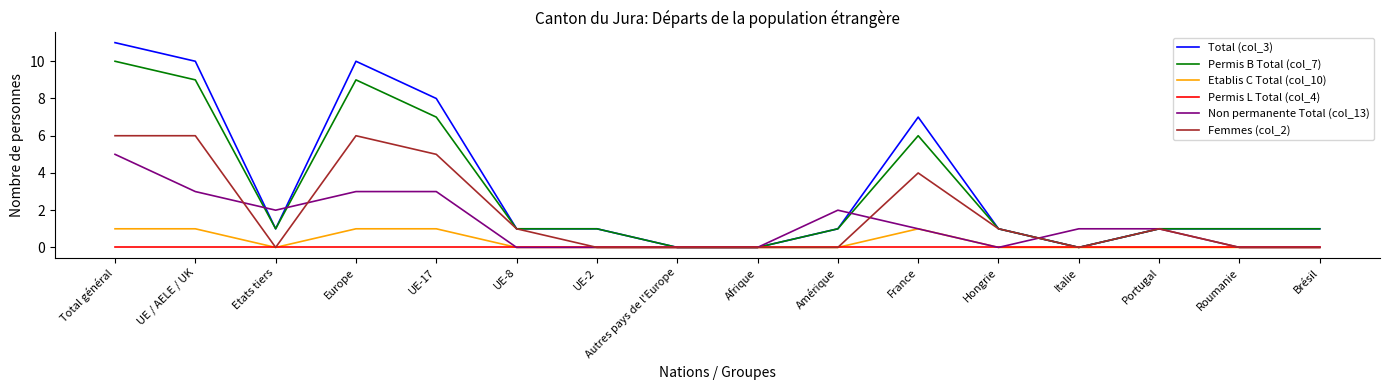

At how many categories does at least one series exceed 3?

5